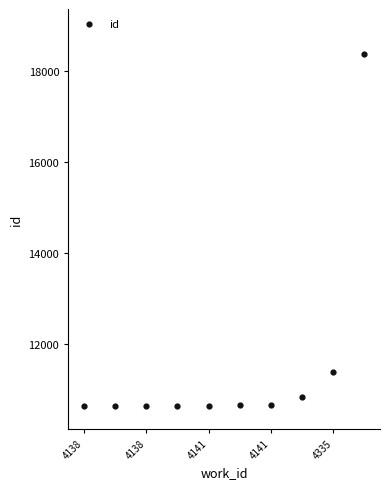

What Y value in the scatter plot is closest to 14503?

11390